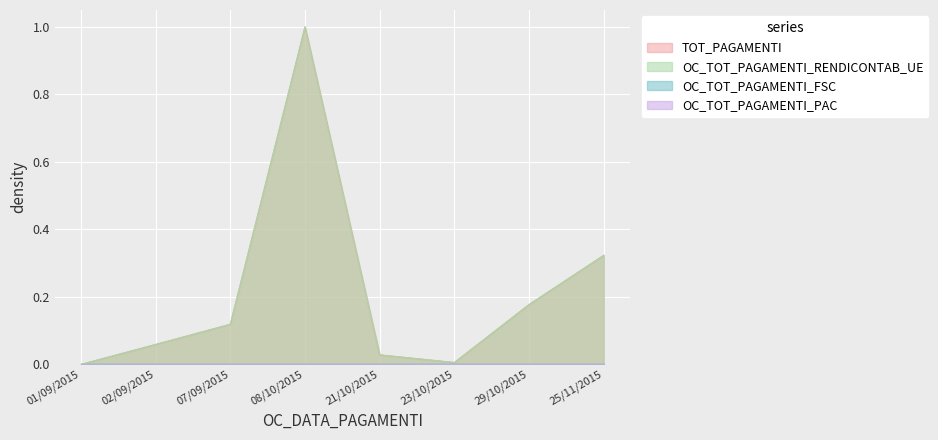

Does the chart display data point markers on the line(s)?

No